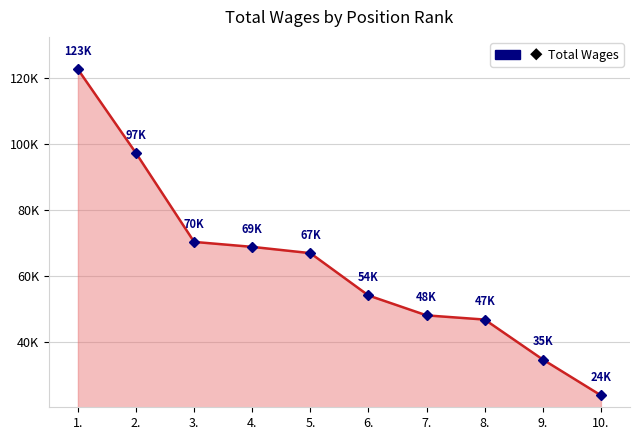

What is the change in value from 1. to 10.?

-98586